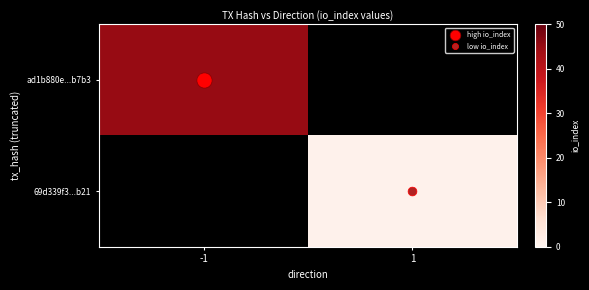

At which category does the chart reach its minimum across all series?

1